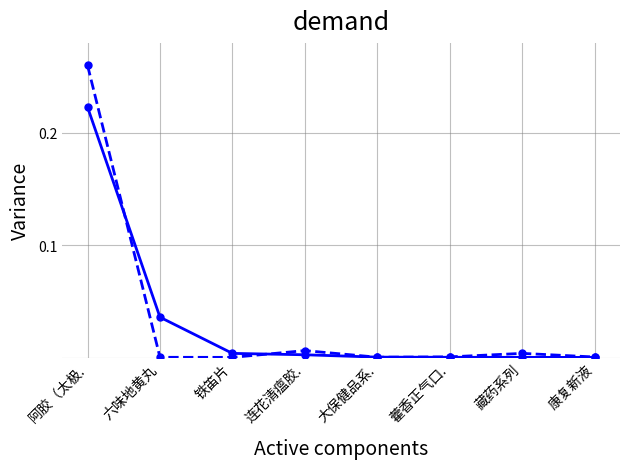

At which category does the chart reach its peak across all series?

阿胶（太极.